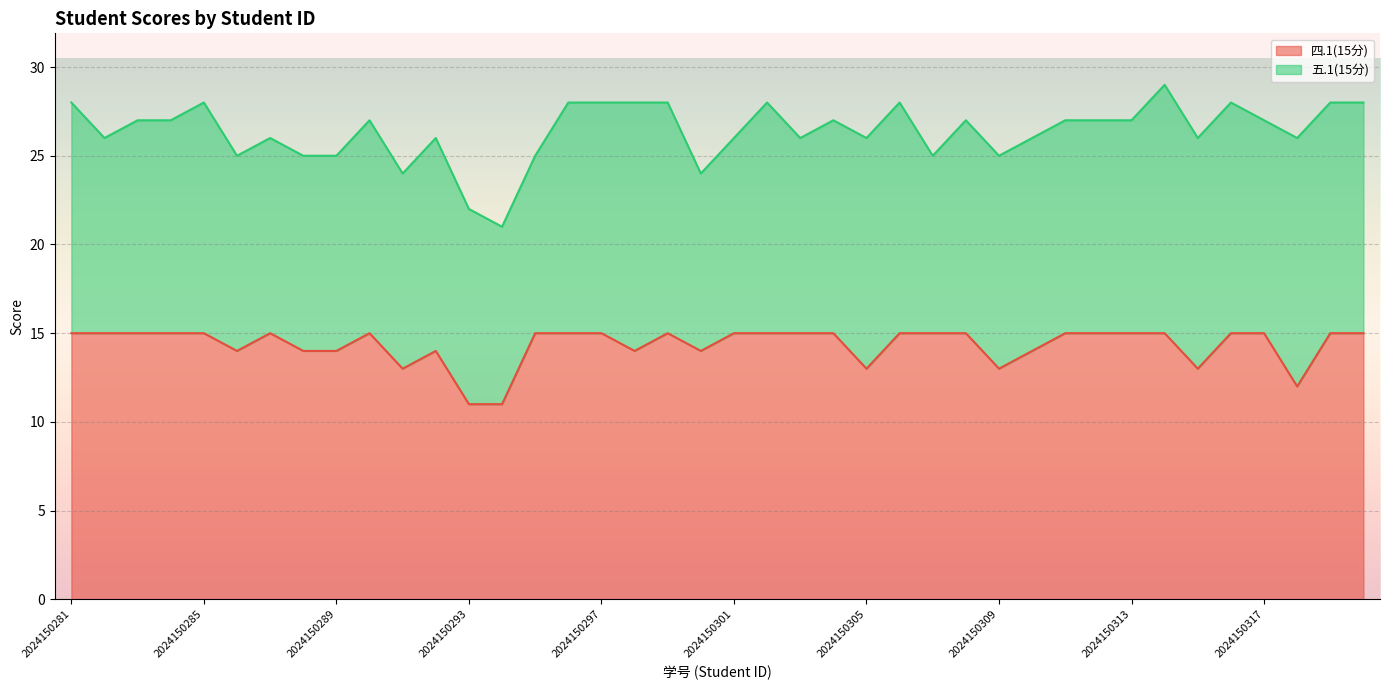

What is the change in value from 2024150289 to 2024150320?

+1